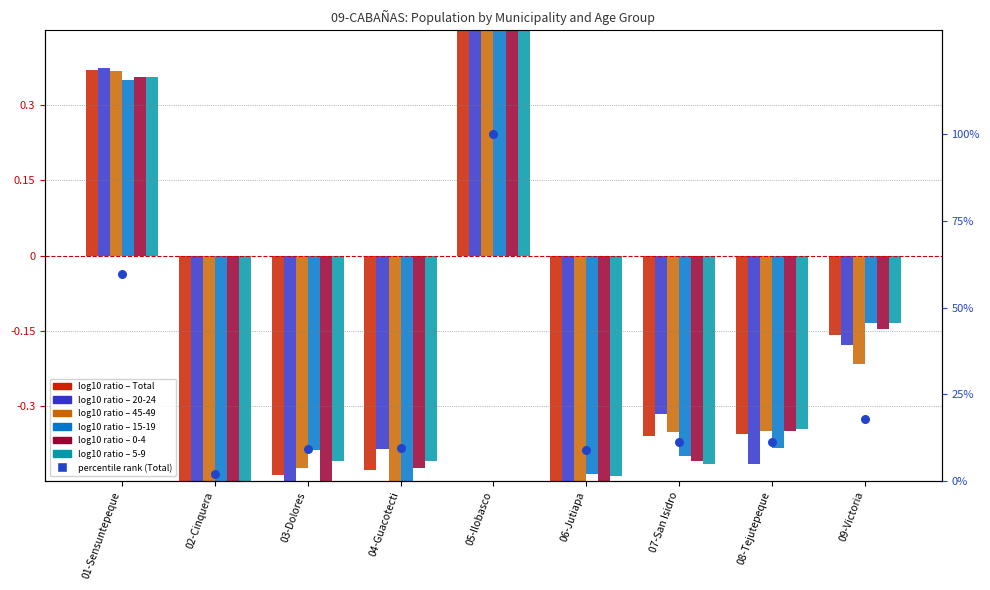

At which category is the sum across all series the highest?

05-Ilobasco